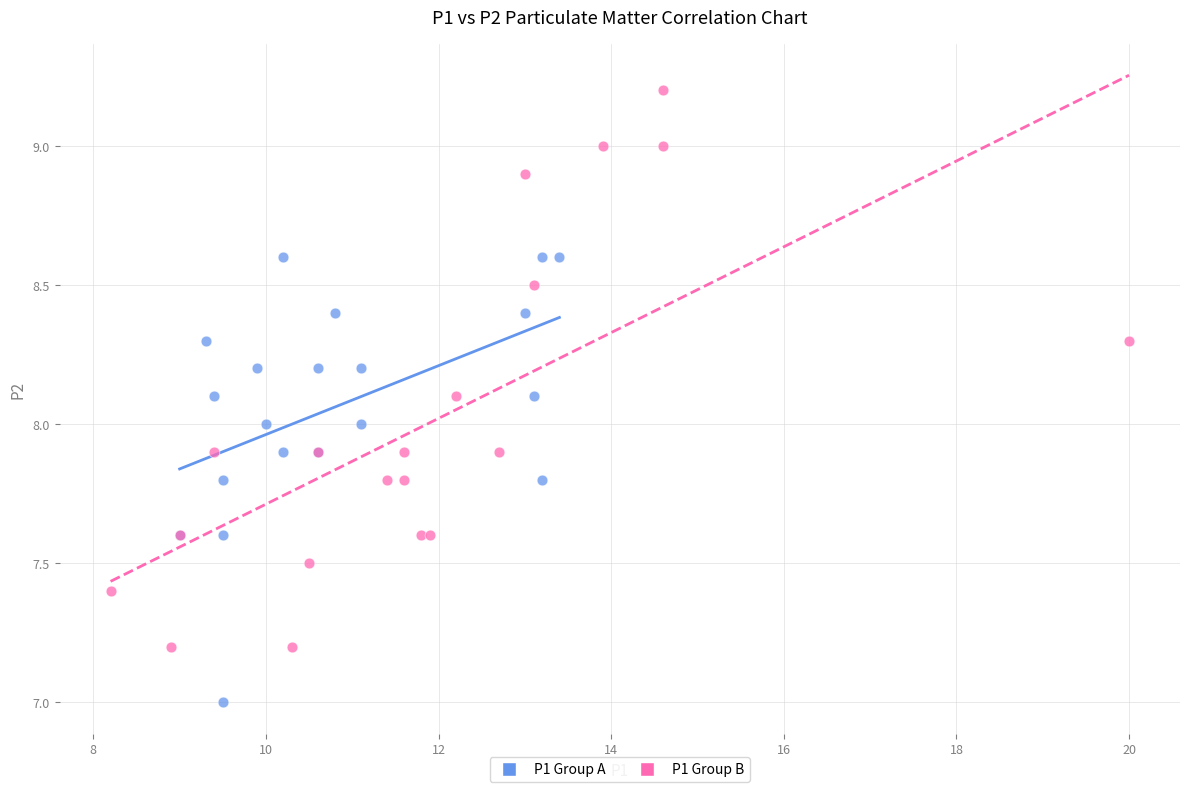

Which series reaches the maximum Y coordinate?

P1 Group B